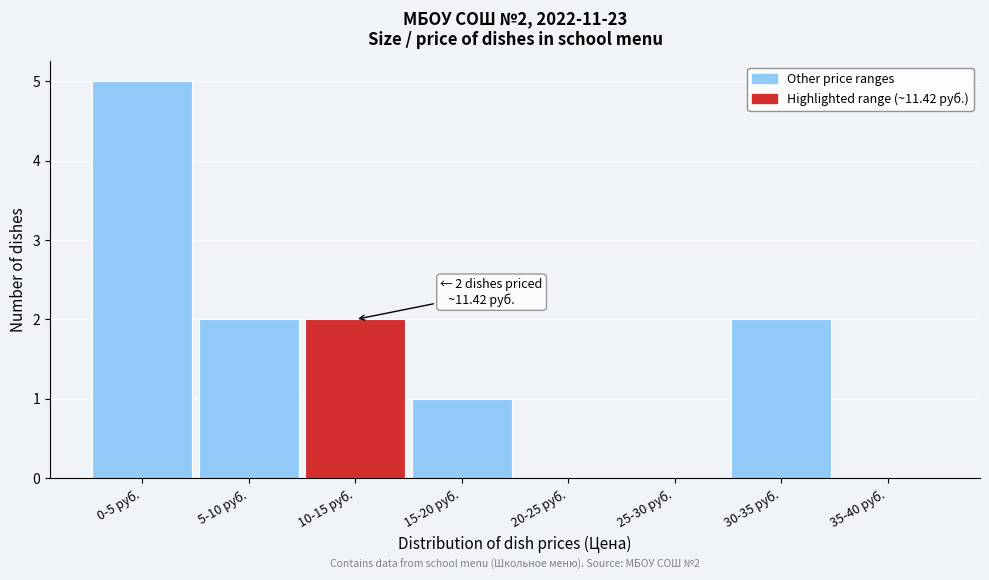

Reading left to right, extract all data points from this chart.

0-5 руб.=5	5-10 руб.=2	10-15 руб.=2	15-20 руб.=1	20-25 руб.=0	25-30 руб.=0	30-35 руб.=2	35-40 руб.=0